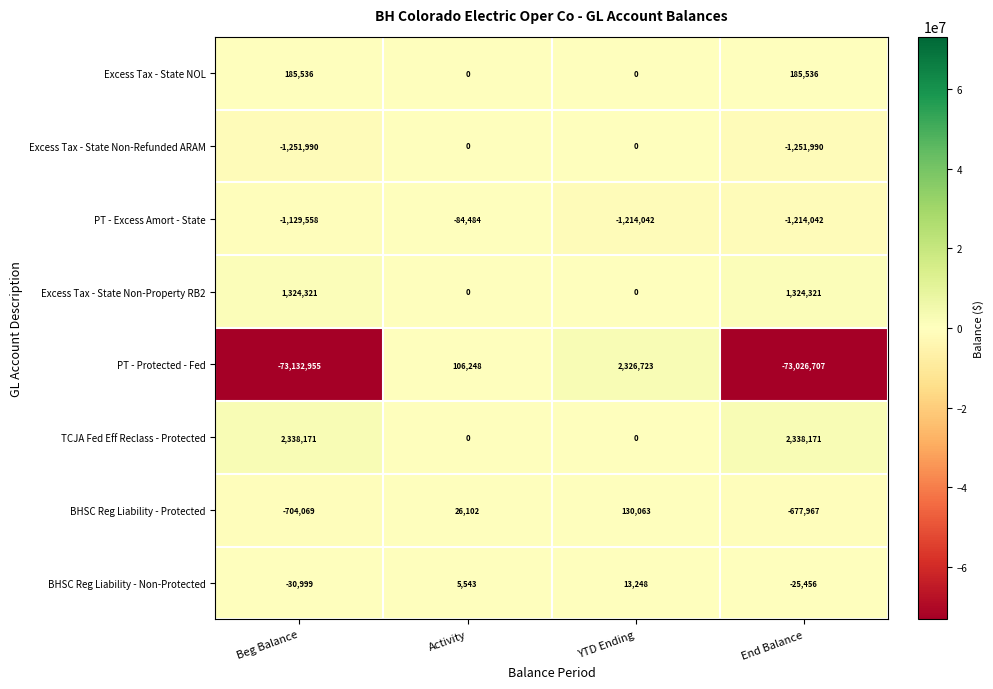

What is the difference between the maximum and minimum values in the Excess Tax - State Non-Refunded ARAM series?

1251990